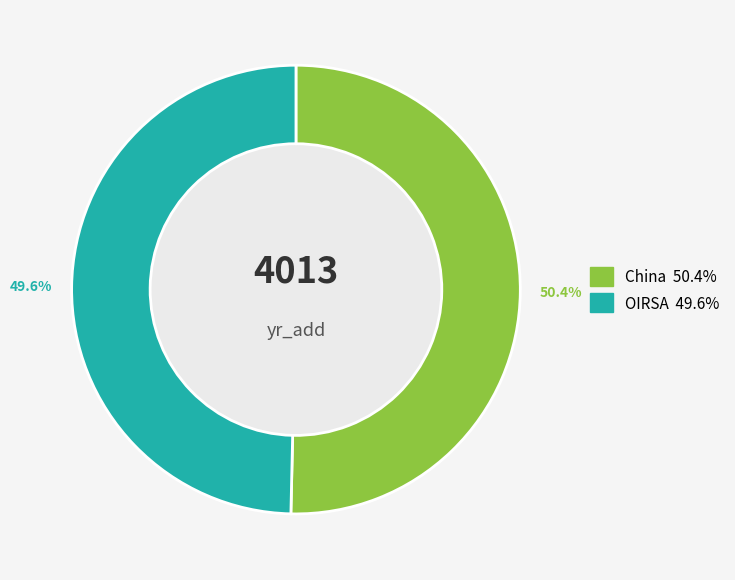

Is it true that China is 64% of the pie?

False